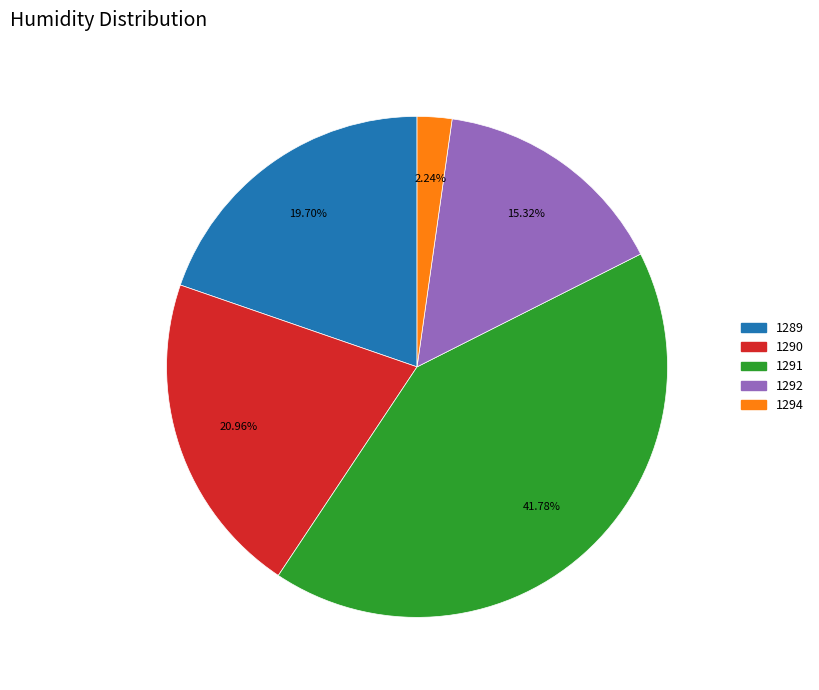

Is there a majority slice in this chart?

No